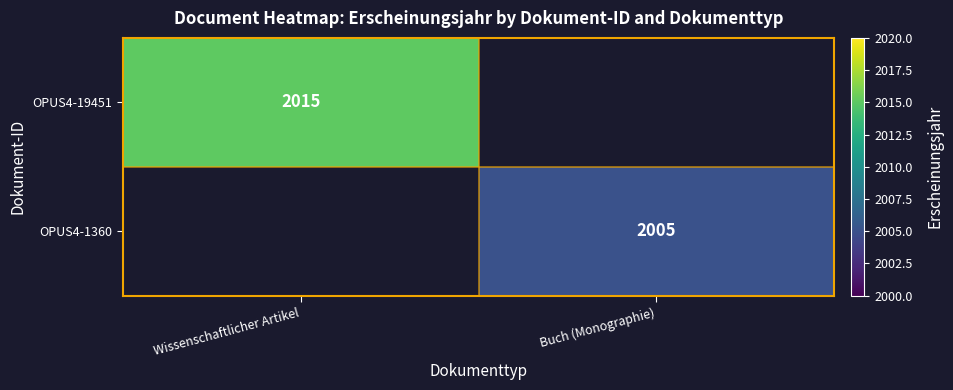

The value of OPUS4-19451 at Wissenschaftlicher Artikel is 954. True or false?

False